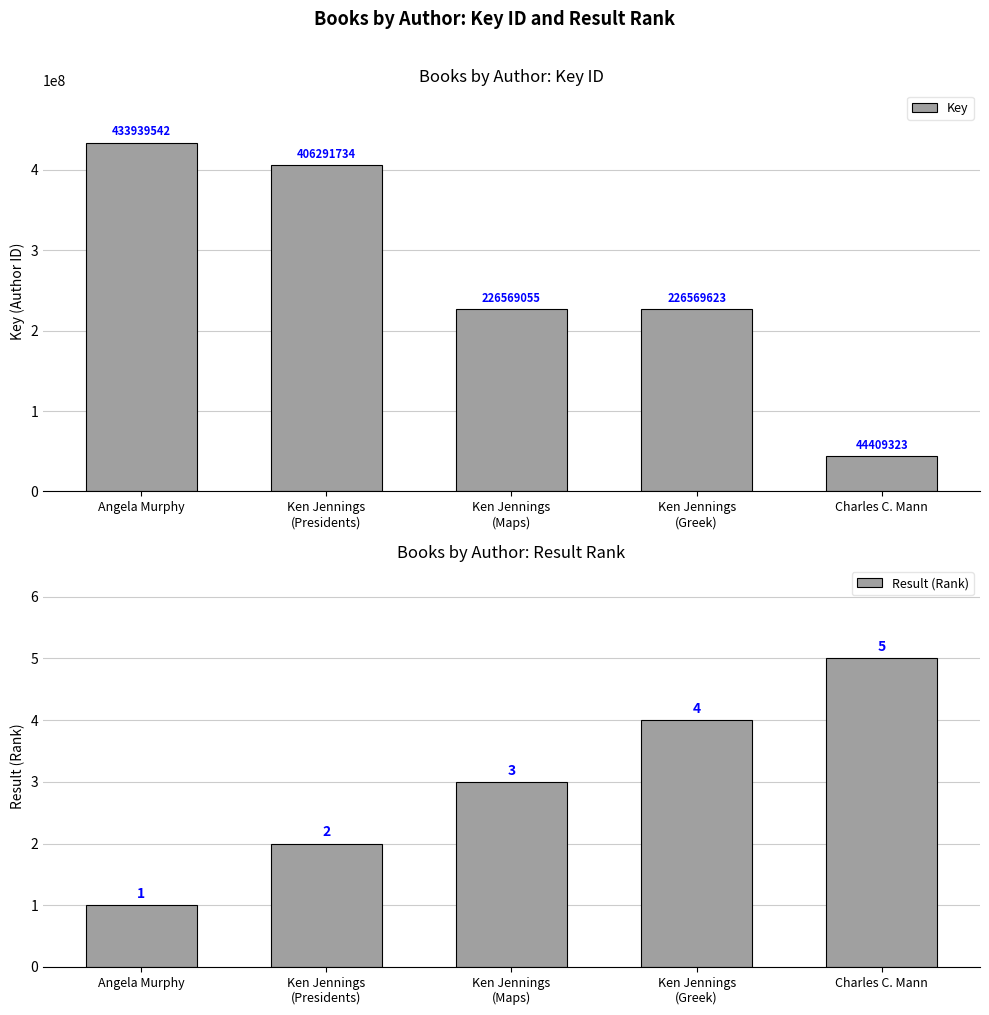

What is the difference between the Result (Rank) values at Charles C. Mann and Ken Jennings
(Greek)?

1